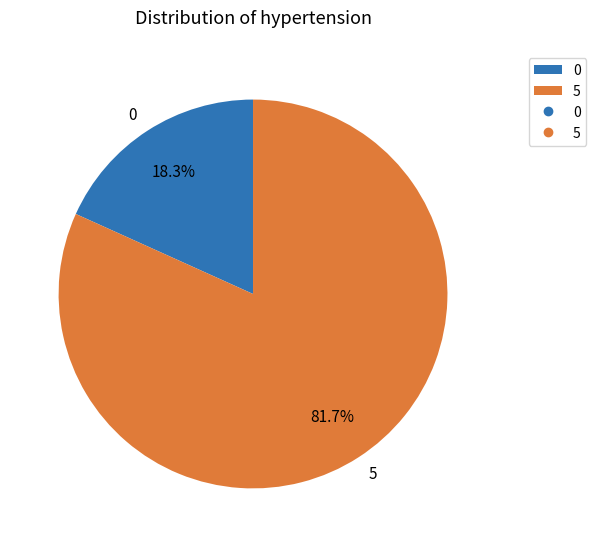

Is the sum of 5 and 0 greater than half?

Yes